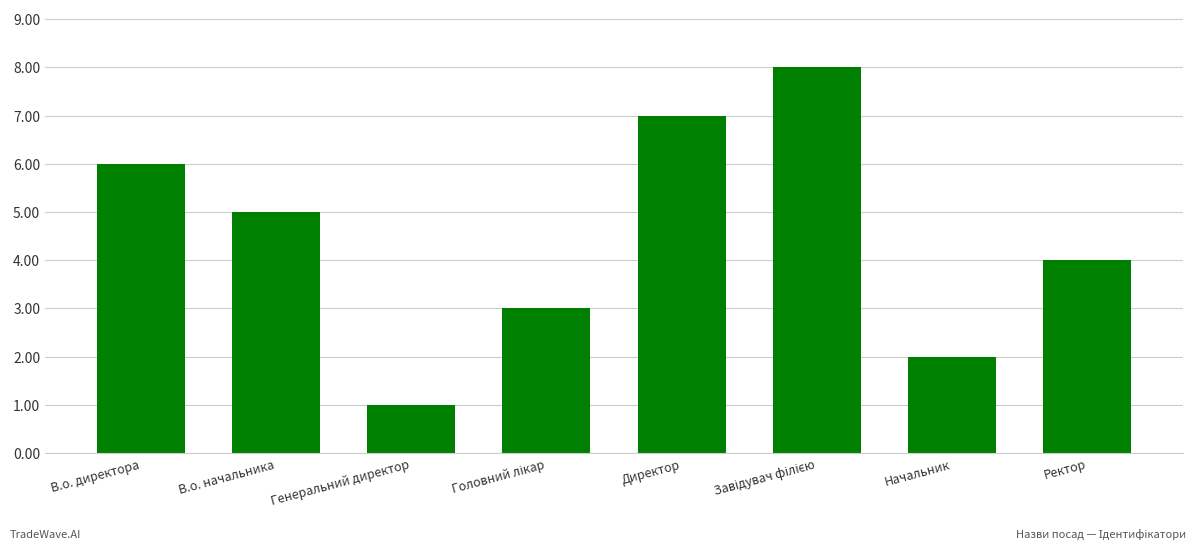

What is the sum of all values?

36